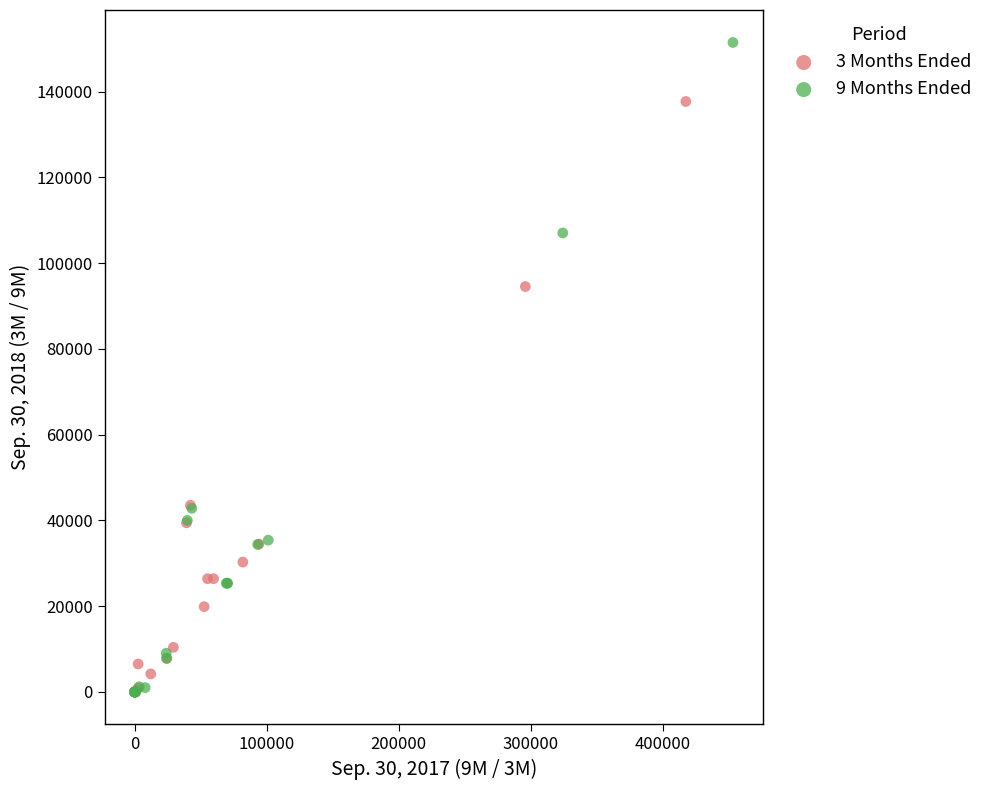

Which series reaches the maximum Y coordinate?

9 Months Ended